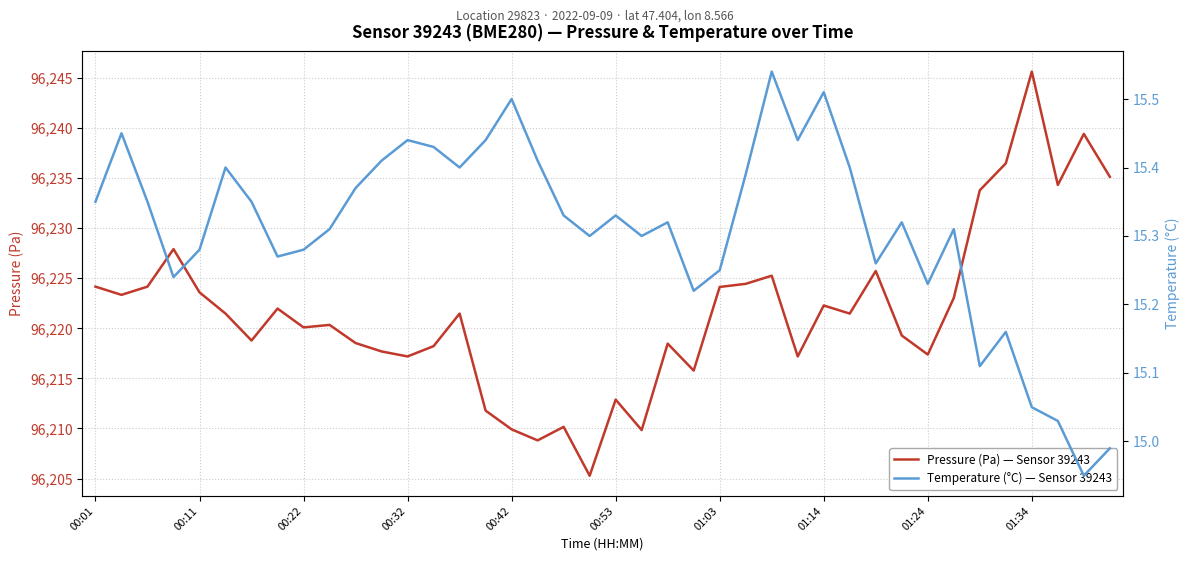

Where does the Pressure (Pa) — Sensor 39243 series first go above 96221?

00:01